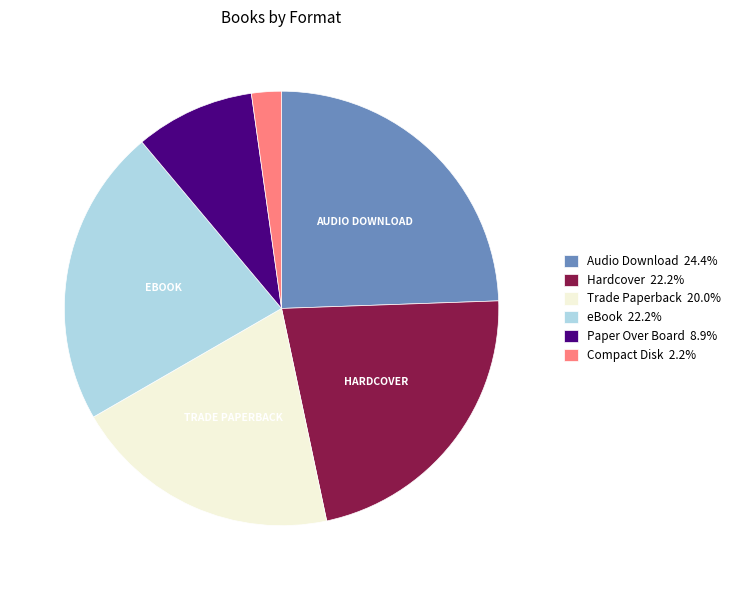

Combined, do Compact Disk 2.2% and Paper Over Board 8.9% account for over 50%?

No